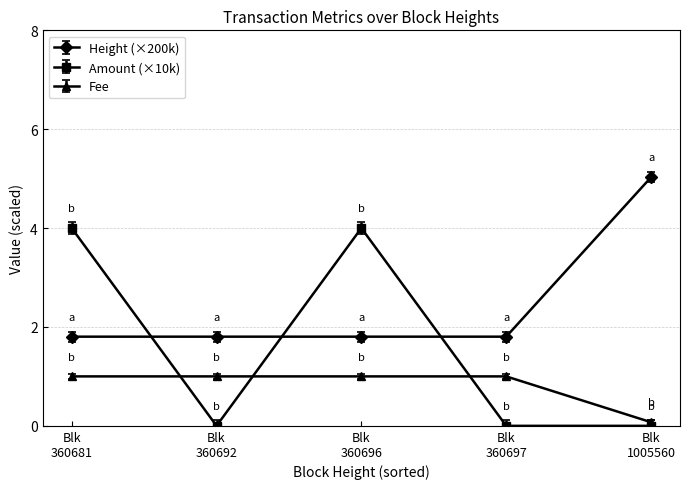

List the series in order of their overall mean, lowest first.

Fee, Amount (×10k), Height (×200k)